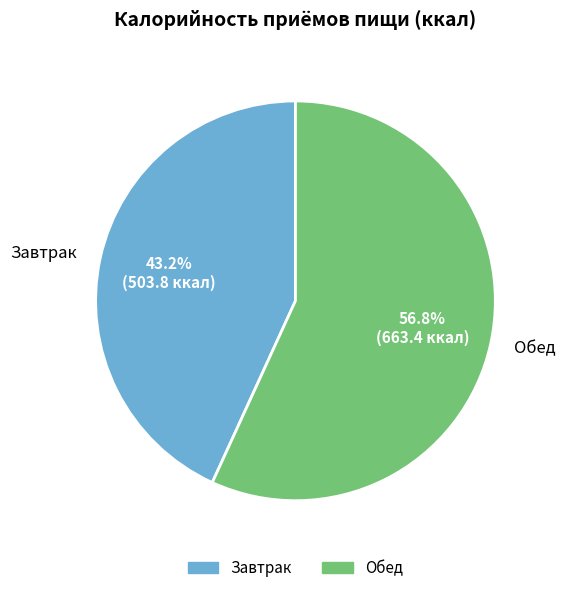

Count the number of slices in the pie.

2